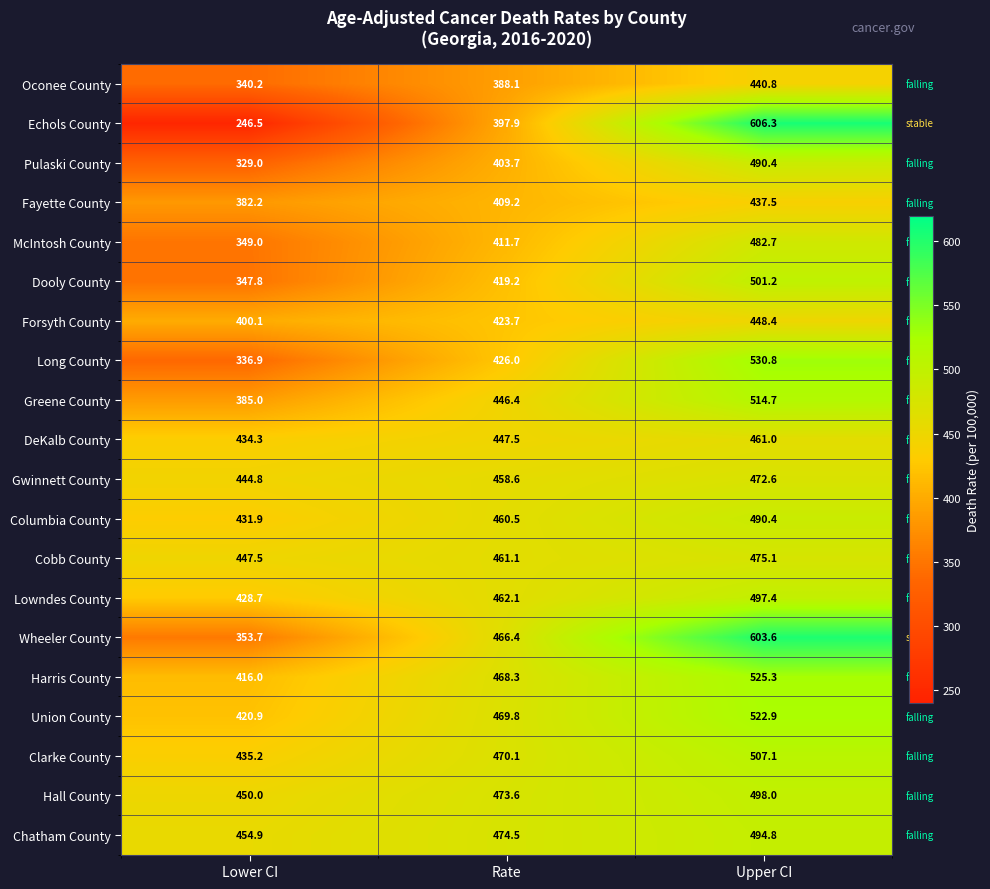

At which category is the sum across all series the highest?

Upper CI